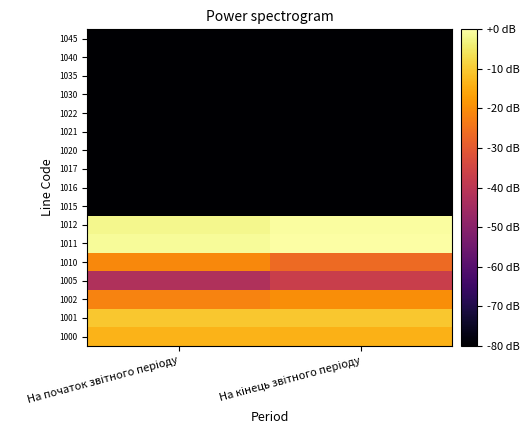

At На кінець звітного періоду, list the series in order from smallest to largest.

1015, 1016, 1017, 1020, 1021, 1022, 1030, 1035, 1040, 1045, 1005, 1010, 1002, 1000, 1001, 1012, 1011